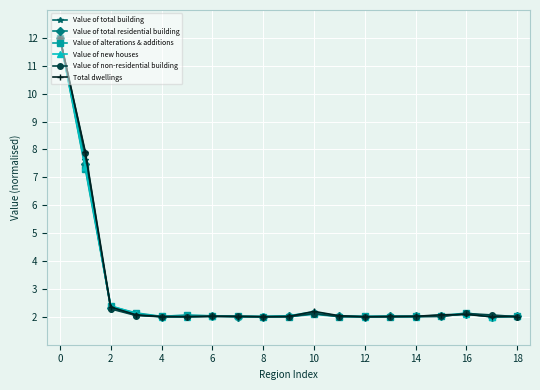

What is the smallest value displayed?

2.0